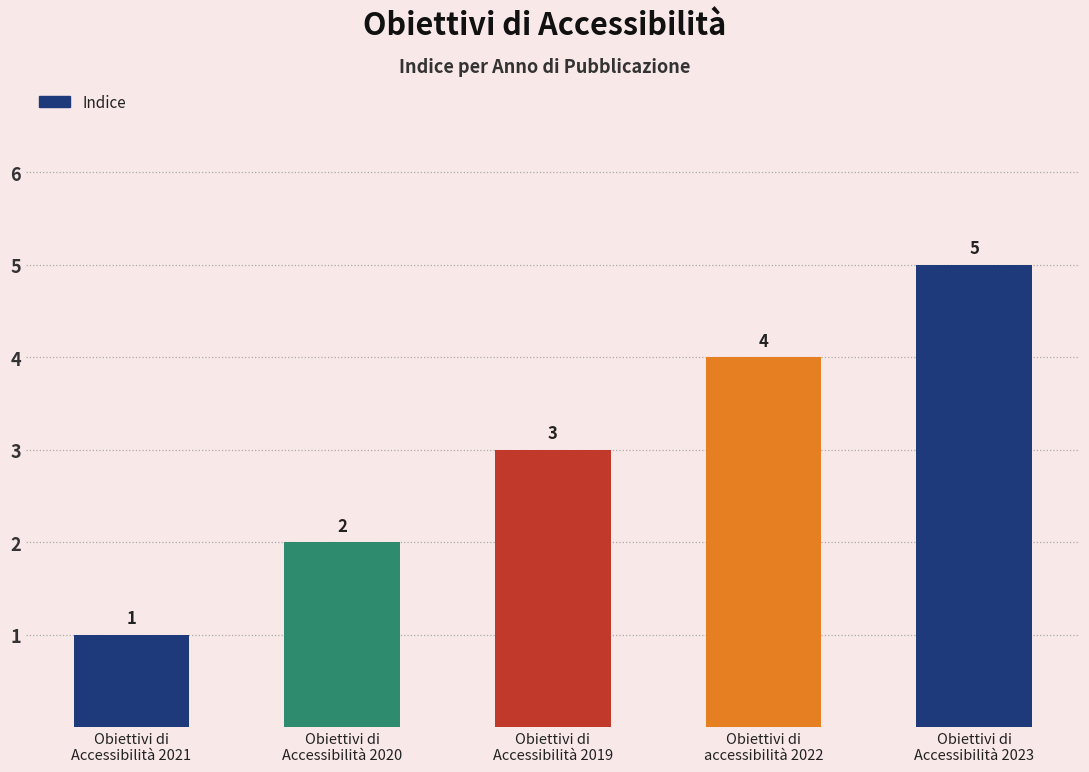

Reading left to right, transcribe all the data shown in this chart.

Obiettivi di
Accessibilità 2021=1	Obiettivi di
Accessibilità 2020=2	Obiettivi di
Accessibilità 2019=3	Obiettivi di
accessibilità 2022=4	Obiettivi di
Accessibilità 2023=5